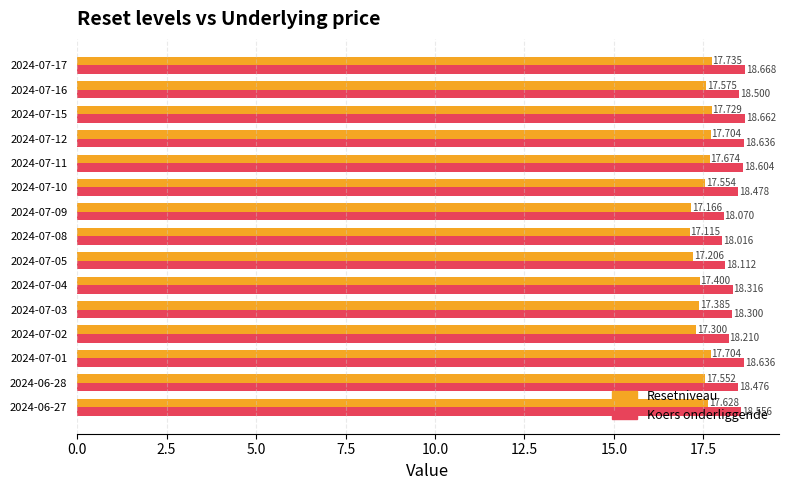

What is the average value of the Resetniveau series?

17.5